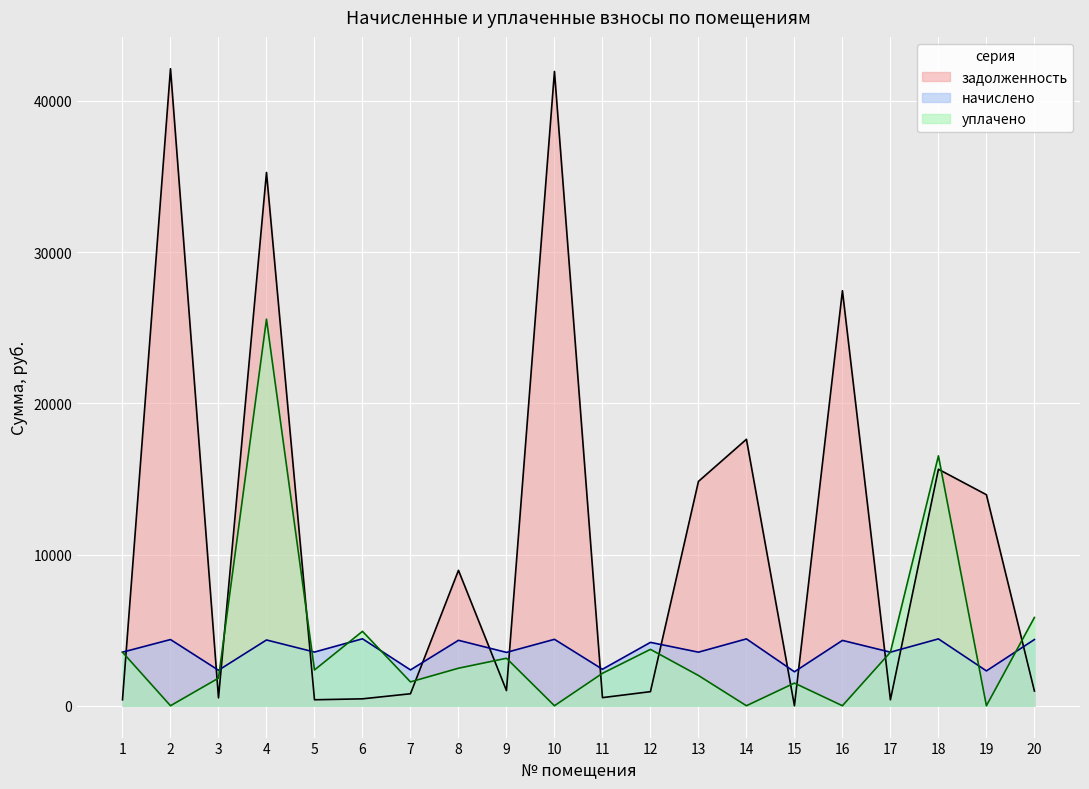

True or false: начислено and уплачено cross at least once.

True